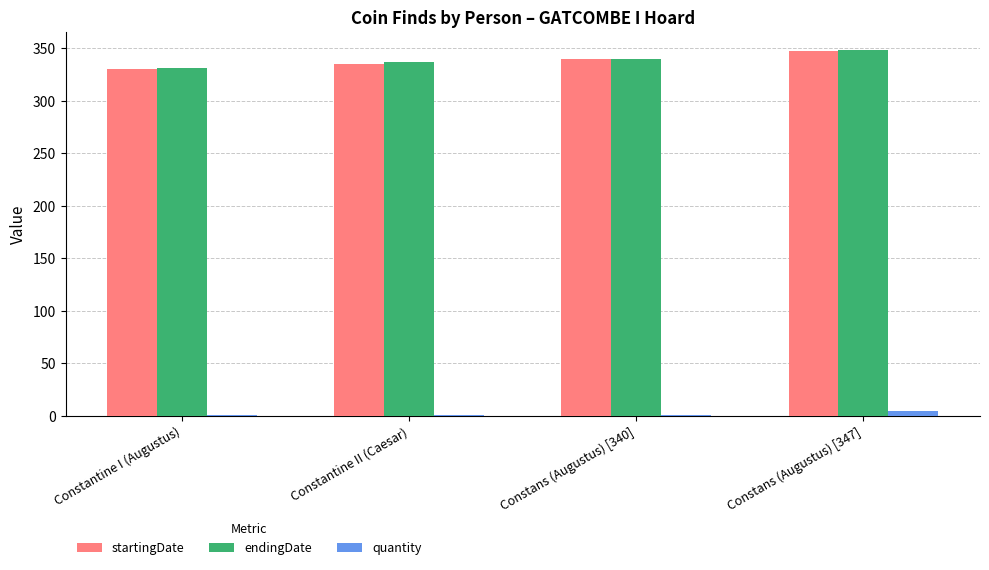

Does the chart contain stacked bars?

No